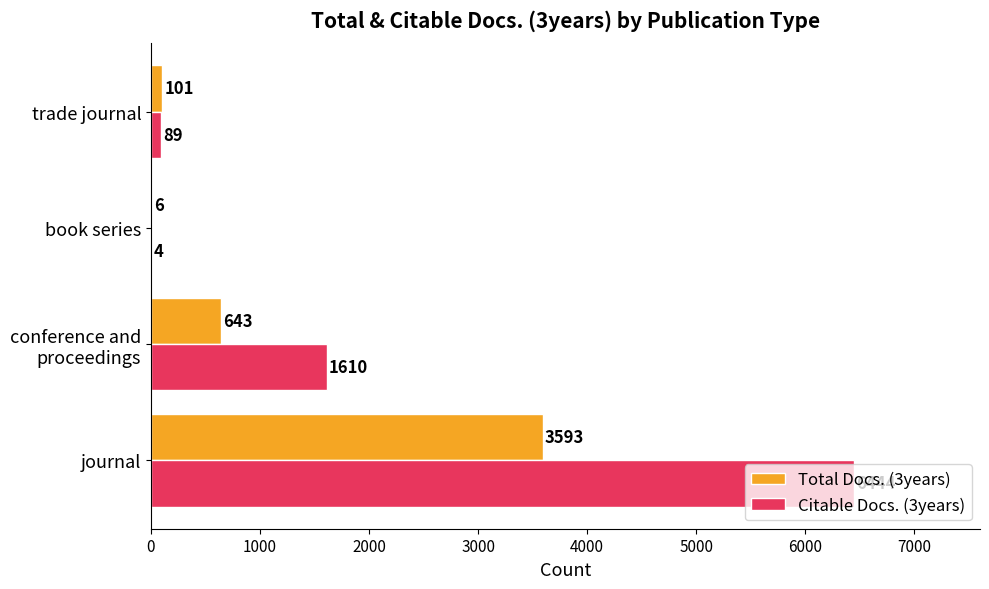

What is the average value of the Citable Docs. (3years) series?

2037